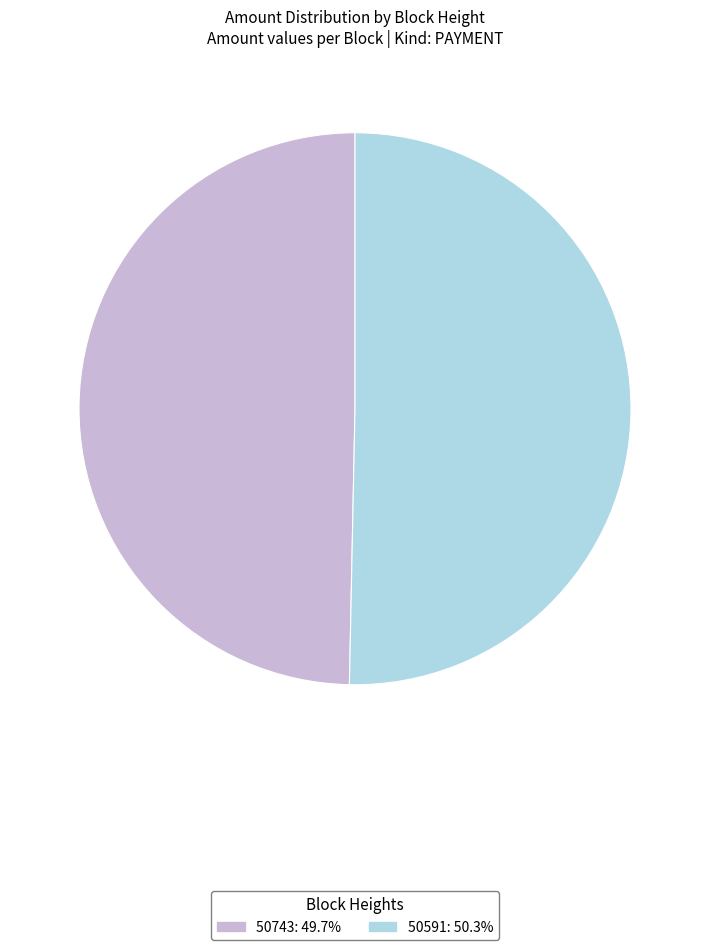

Which slice is the largest?

50591